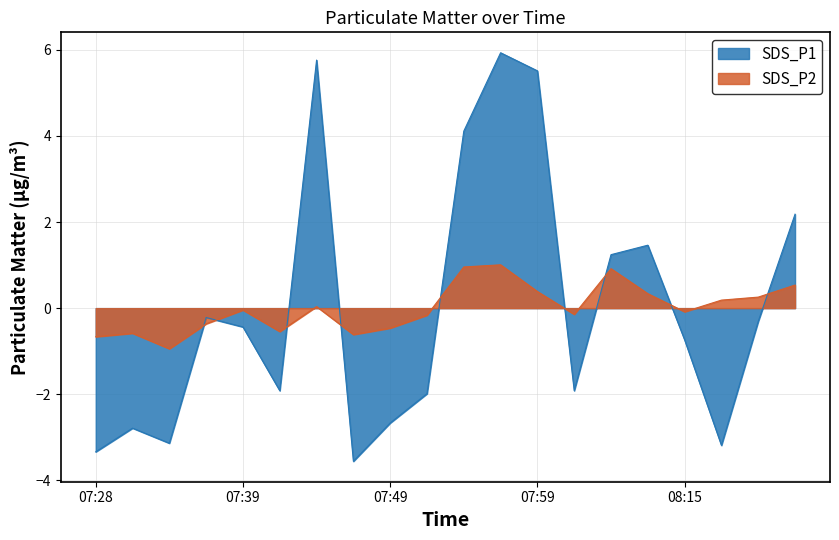

Reading left to right, list all the values displayed in this chart.

SDS_P1: -3.3	-2.8	-3.1	-0.2	-0.4	-1.9	5.8	-3.6	-2.7	-2.0	4.1	5.9	5.5	-1.9	1.2	1.5	-0.7	-3.2	-0.3	2.2
SDS_P2: -0.7	-0.6	-0.9	-0.4	-0.0	-0.5	0.0	-0.6	-0.5	-0.2	1.0	1.0	0.4	-0.1	0.9	0.3	-0.1	0.2	0.3	0.5